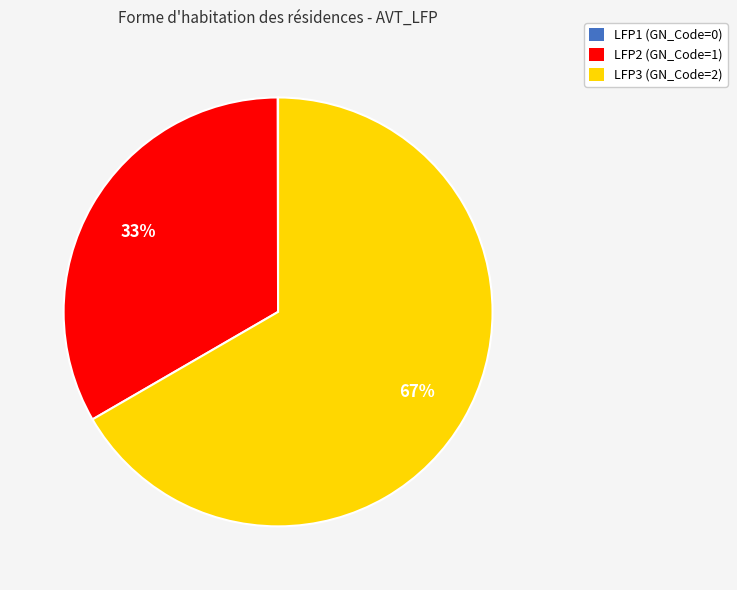

Which slice represents more than half of the pie?

LFP3